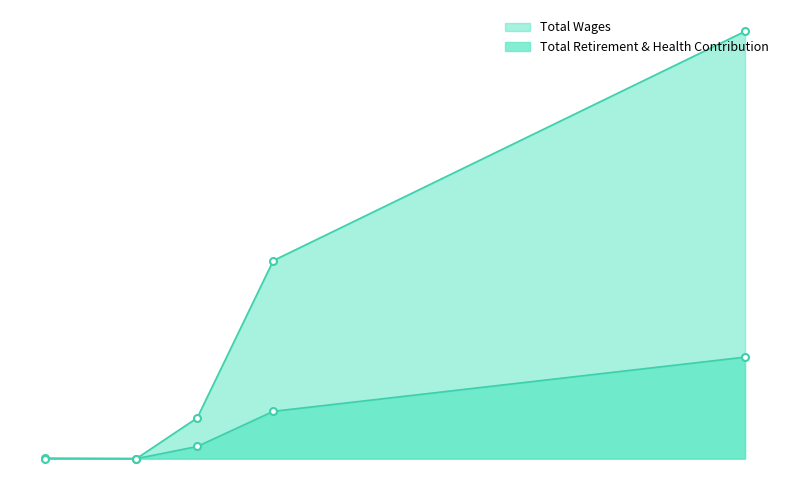

What is the sum of the Total Wages values at Administration and Education?

2796847